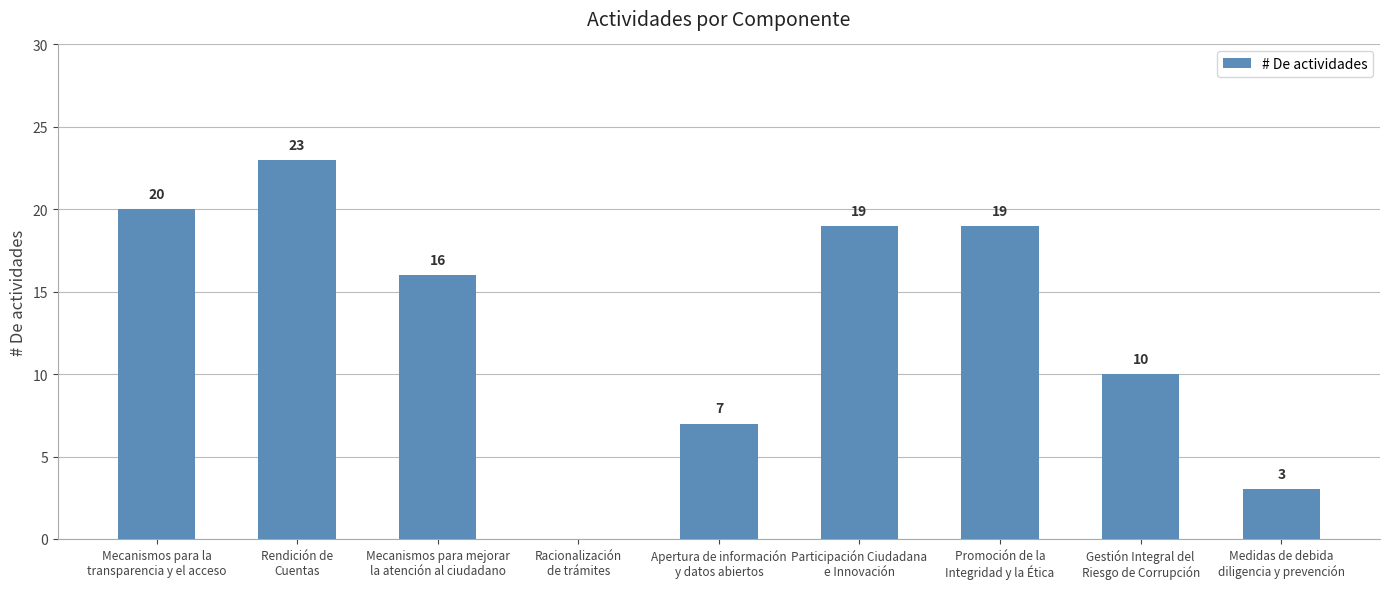

Reading left to right, transcribe all the data shown in this chart.

20	23	16	0	7	19	19	10	3